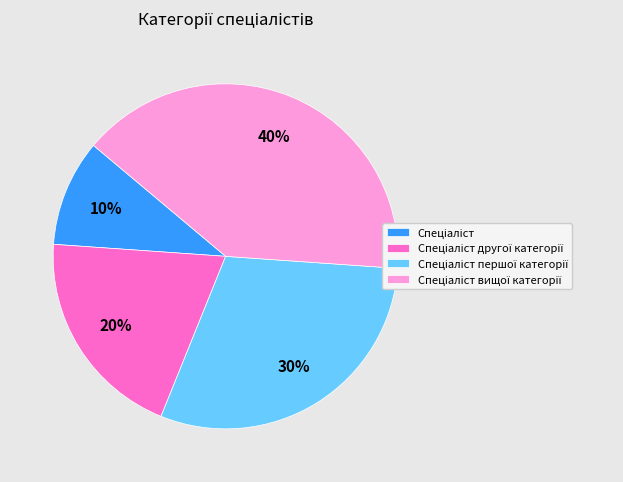

To the nearest percent, what is the average slice percentage?

25%